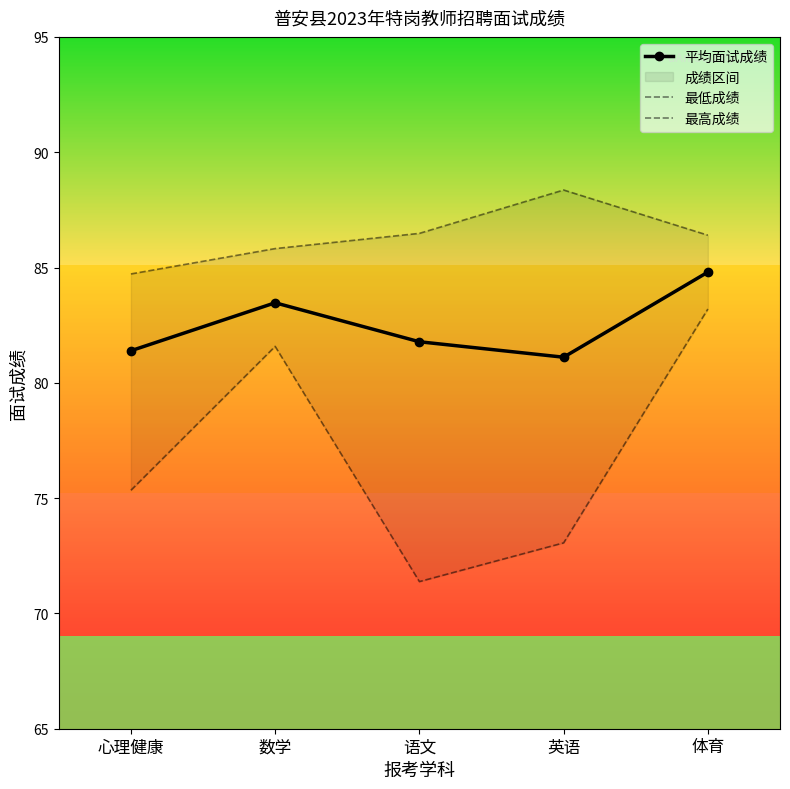

The value of 最高成绩 at 体育 is 126.2. True or false?

False